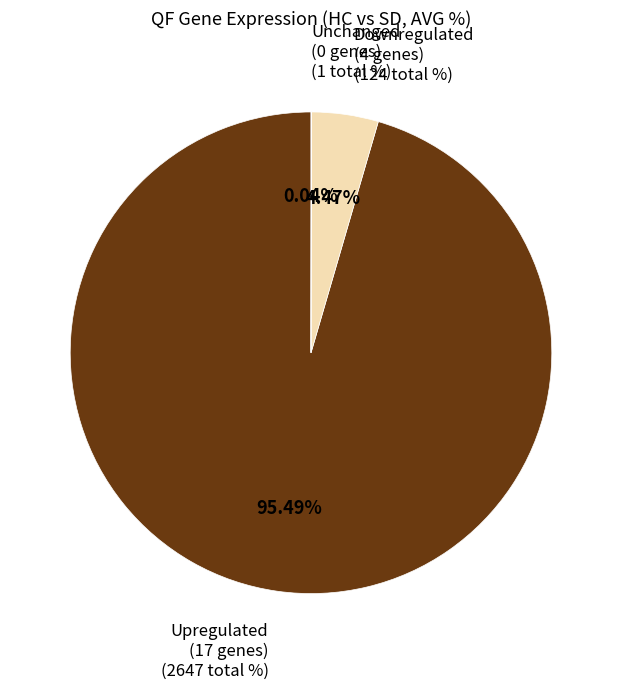

Does any single category account for the majority?

Yes